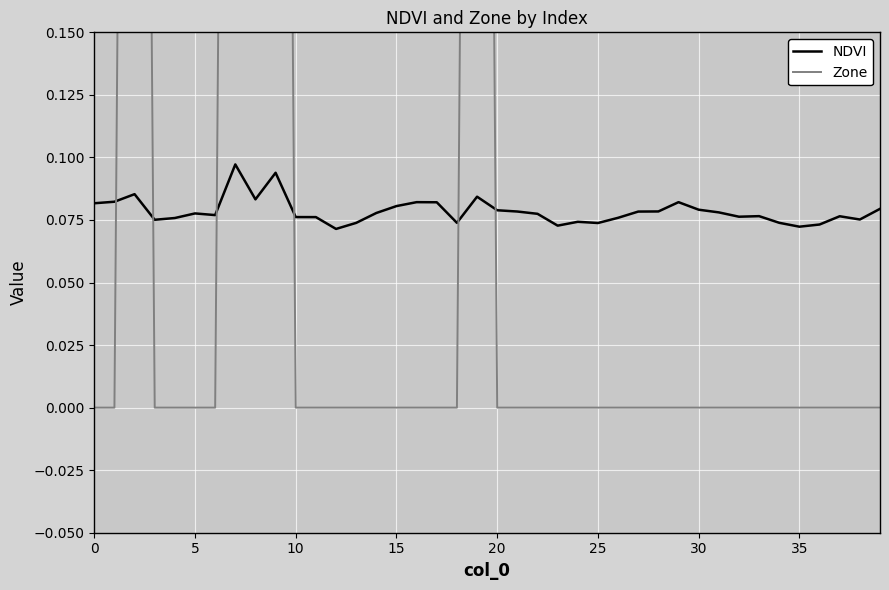

What is the average value of the NDVI series?

0.1